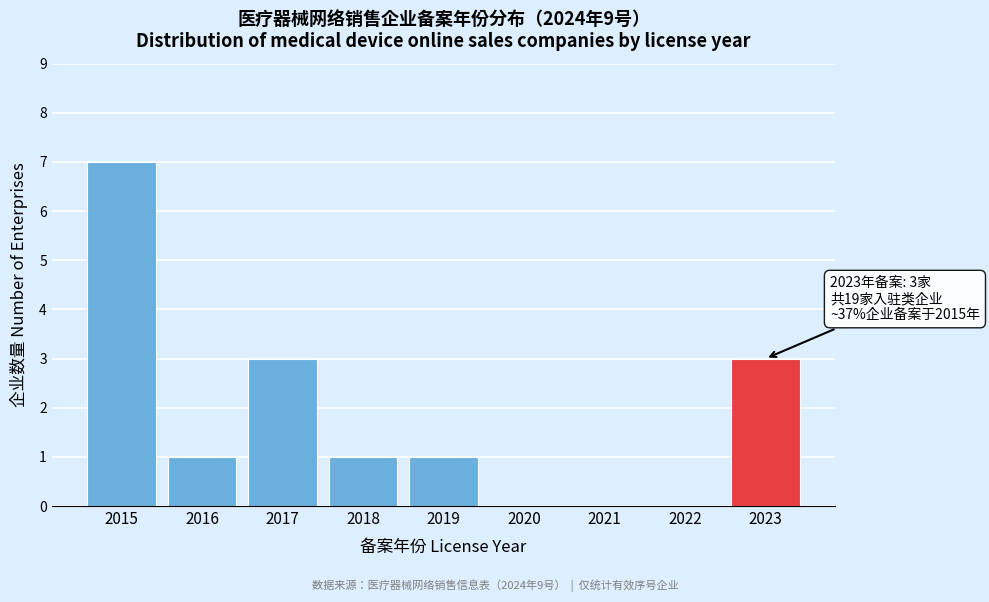

Reading left to right, transcribe all the data shown in this chart.

2015=7	2016=1	2017=3	2018=1	2019=1	2020=0	2021=0	2022=0	2023=3